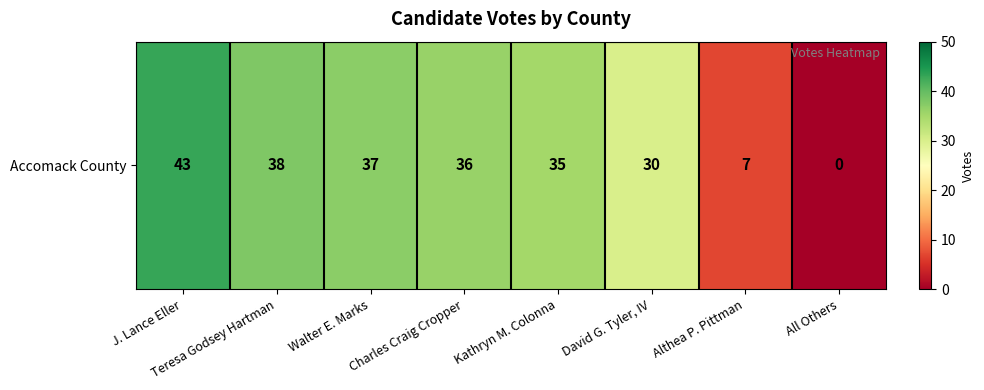

Where is the data nearest to the value 21?

David G. Tyler, IV